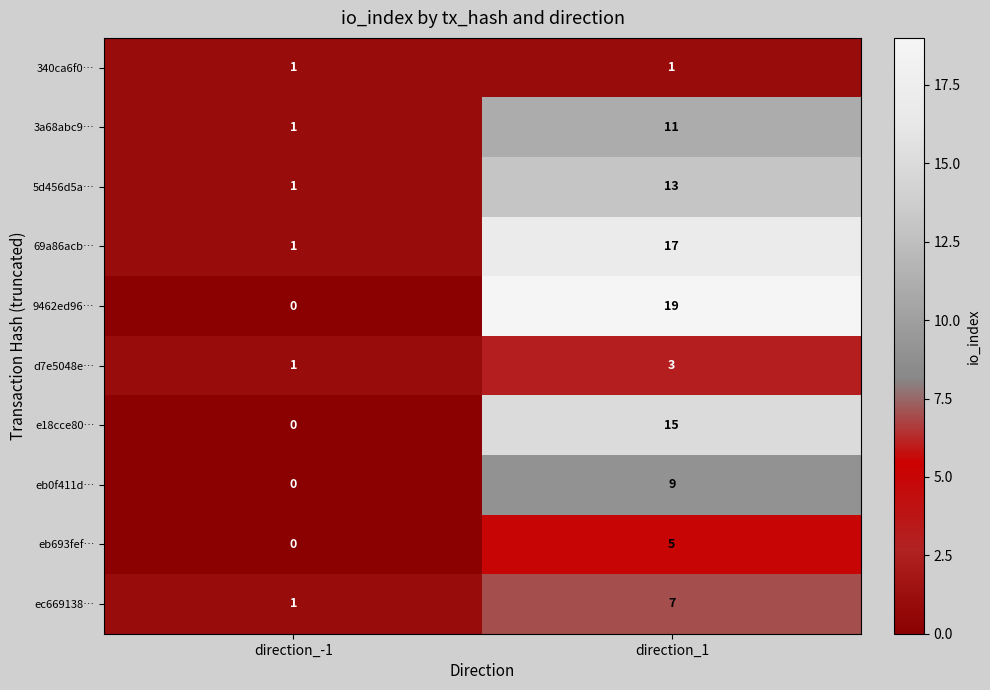

Reading left to right, transcribe all the data shown in this chart.

340ca6f0…: 1	1
3a68abc9…: 1	11
5d456d5a…: 1	13
69a86acb…: 1	17
9462ed96…: 0	19
d7e5048e…: 1	3
e18cce80…: 0	15
eb0f411d…: 0	9
eb693fef…: 0	5
ec669138…: 1	7